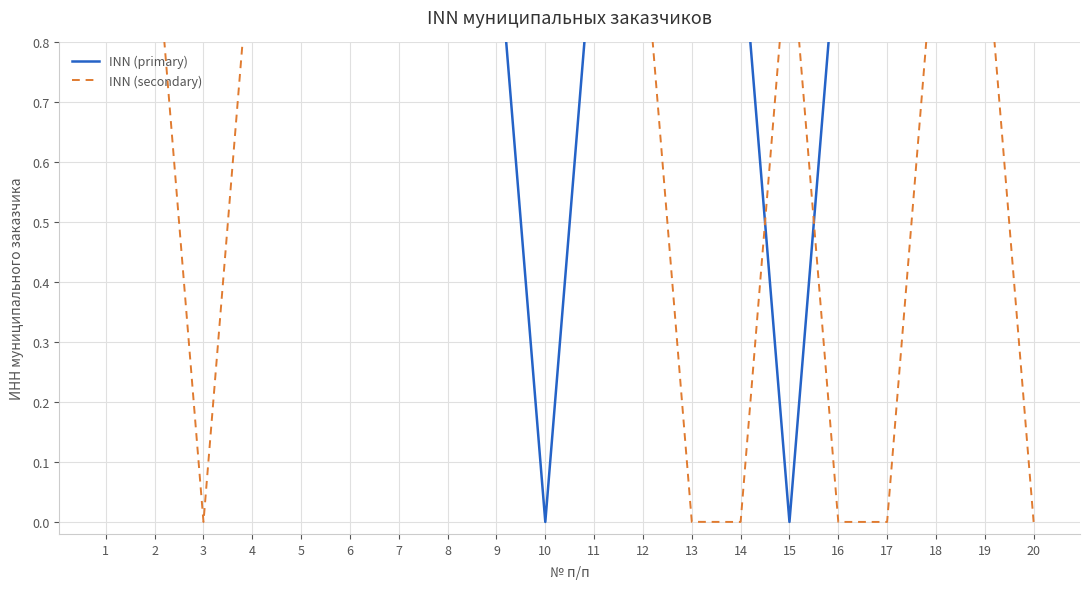

Rank the categories by INN (secondary) value from highest to lowest.

18, 4, 12, 15, 7, 10, 11, 8, 5, 9, 6, 19, 1, 2, 13, 16, 17, 14, 20, 3